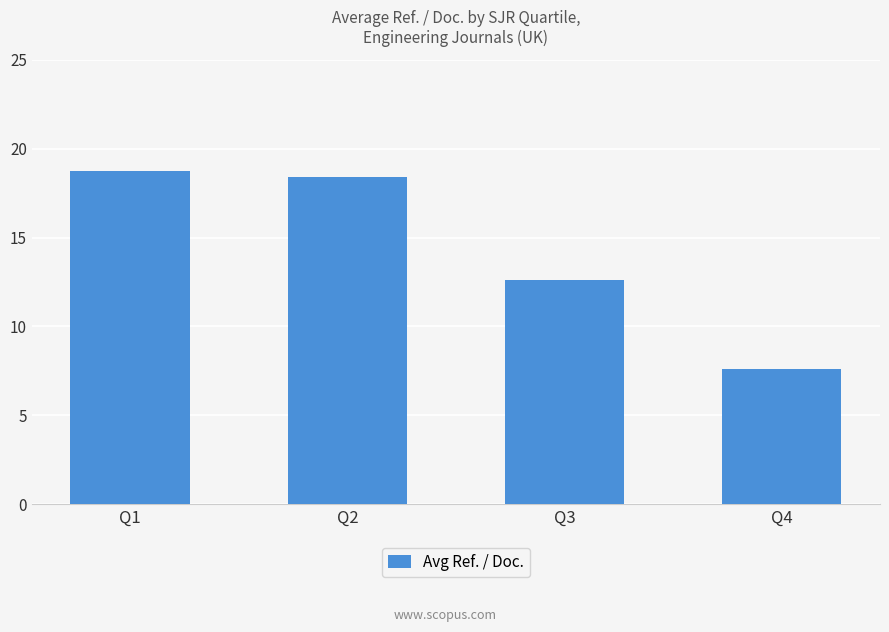

What is the sum of the values at Q1 and Q3?

31.3